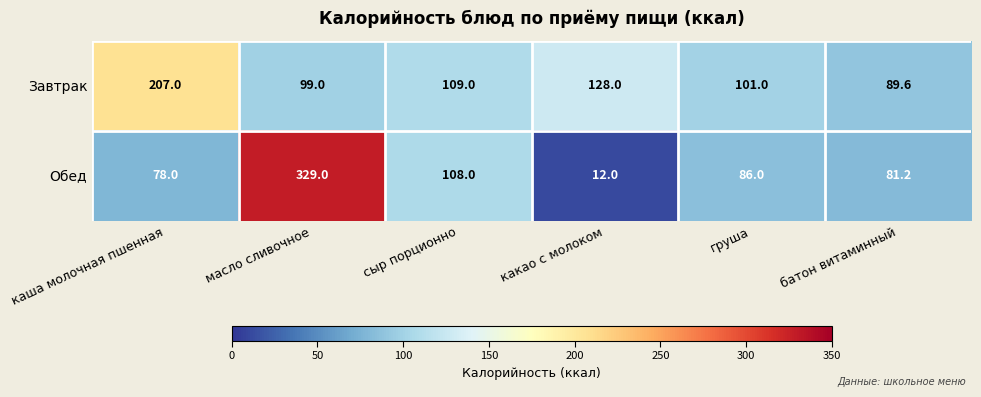

At which label does Завтрак reach its peak?

каша молочная пшенная